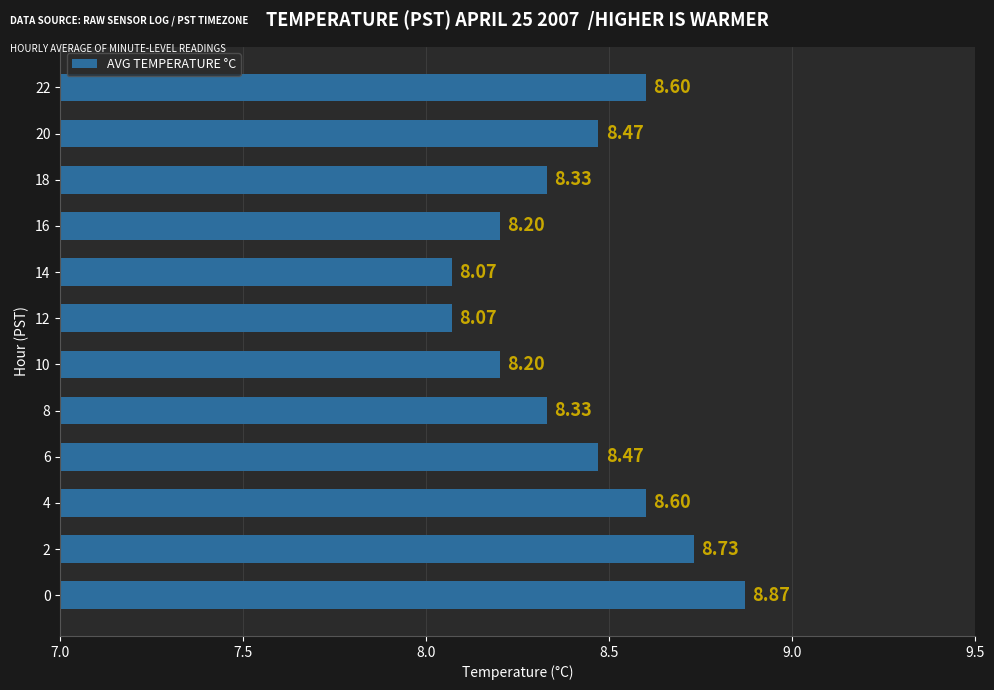

What is the change in value from 0 to 22?

-0.3